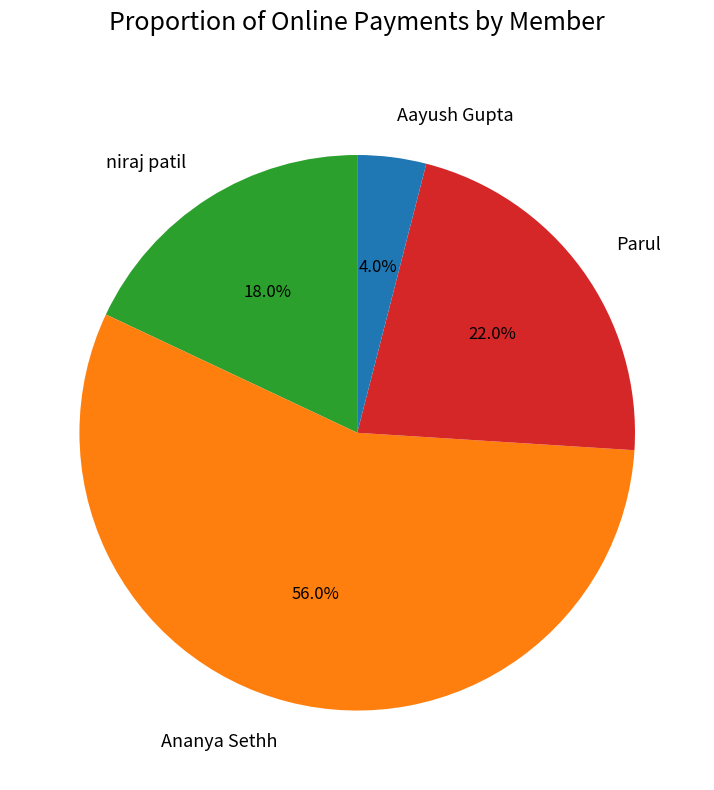

Rank the categories by value from highest to lowest.

Ananya Sethh, Parul, niraj patil, Aayush Gupta